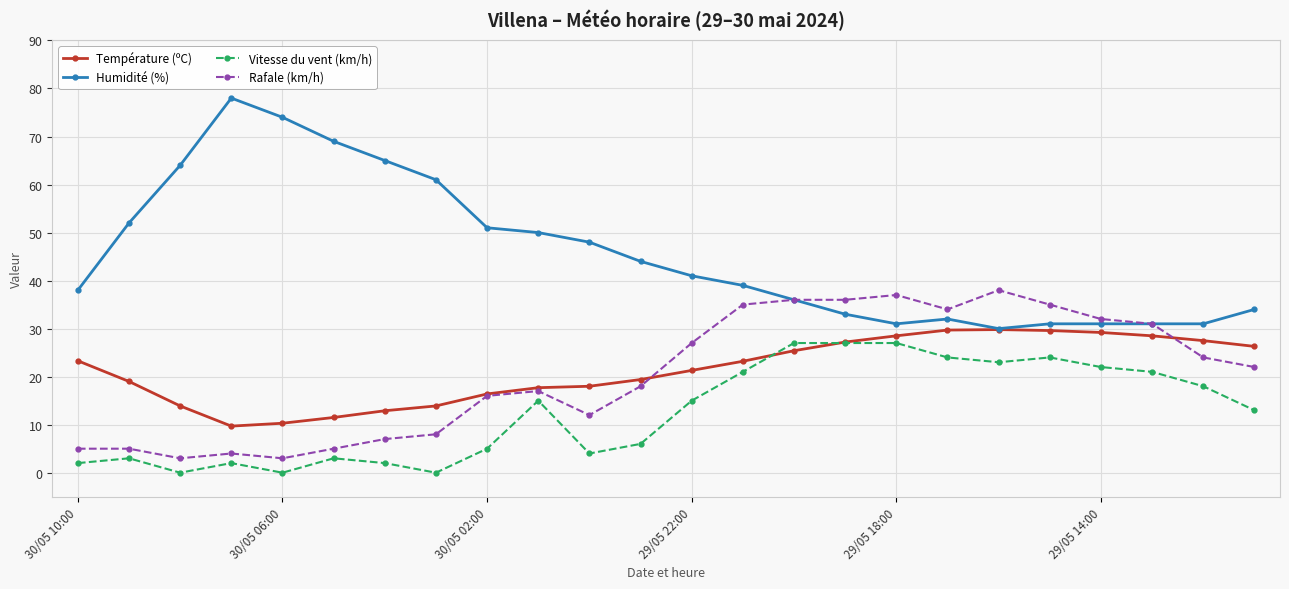

List the series in order of their peak value, lowest first.

Vitesse du vent (km/h), Température (ºC), Rafale (km/h), Humidité (%)